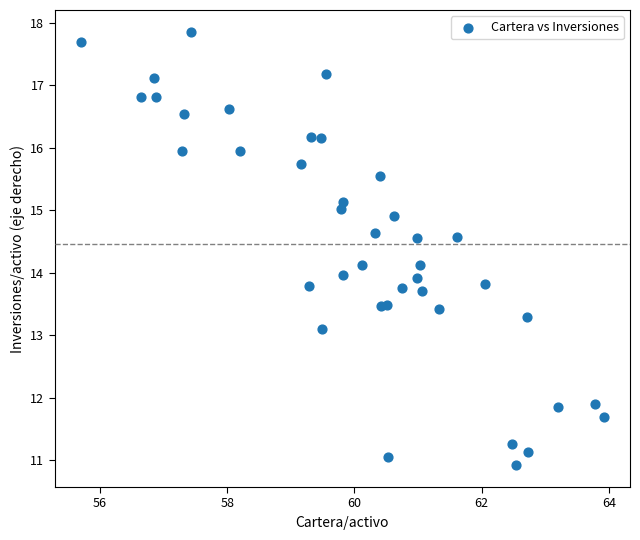

What is the range of Y values (max minus min)?

6.9